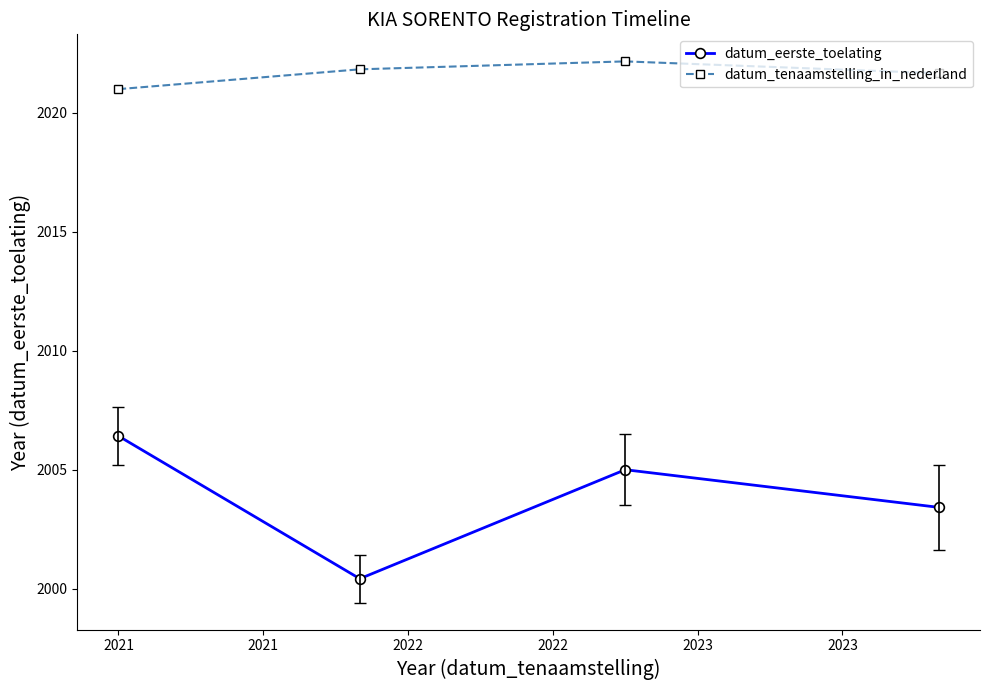

At how many categories does at least one series exceed 2003?

4